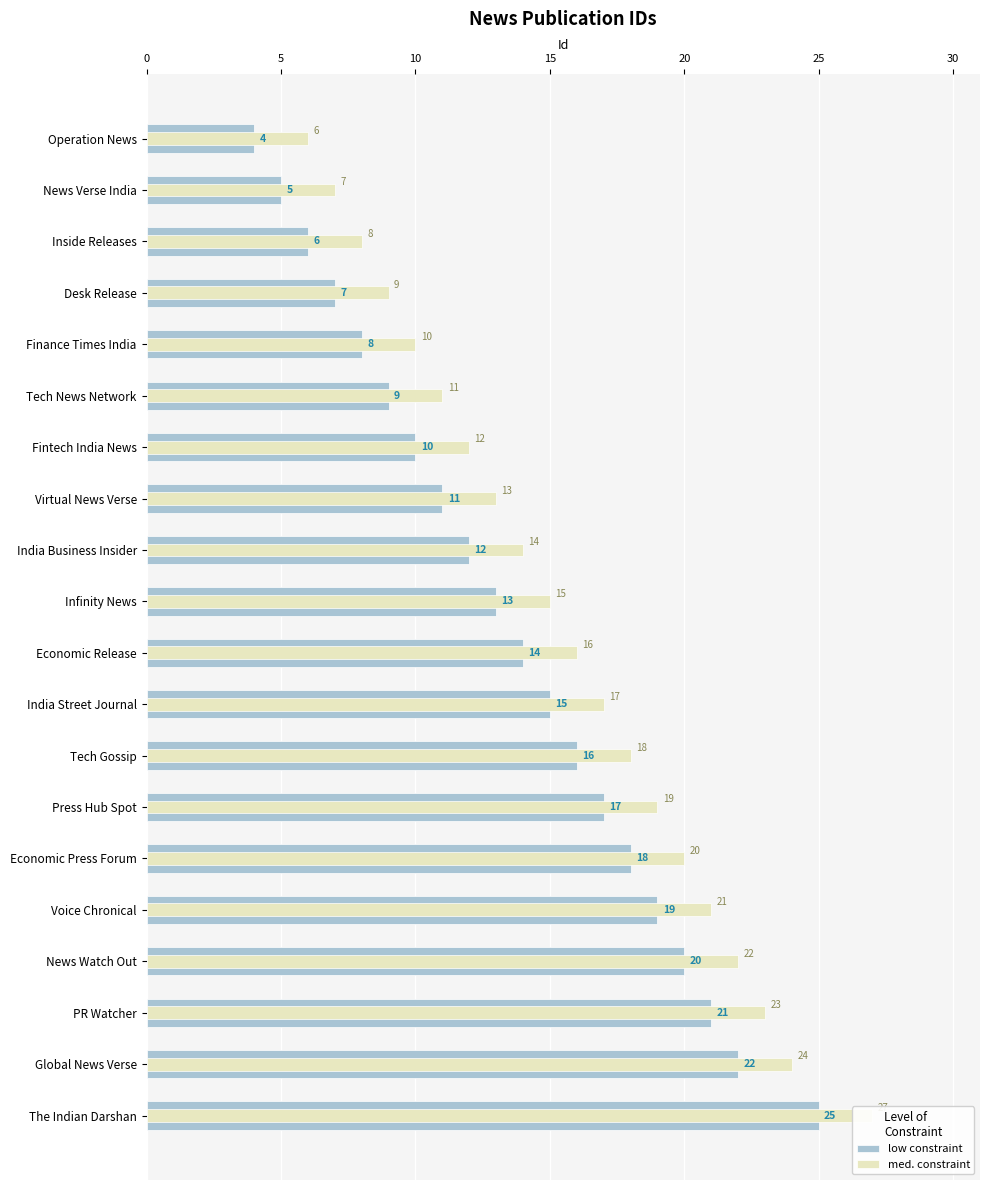

Count the number of categories in the chart.

20